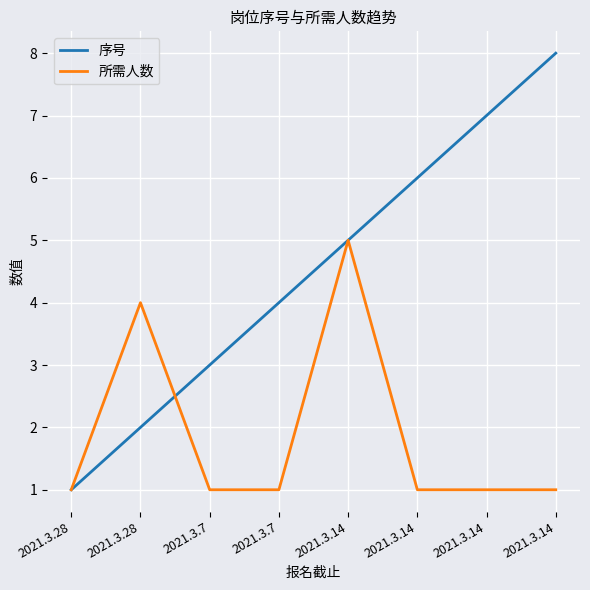

What is the maximum value for 序号?

8